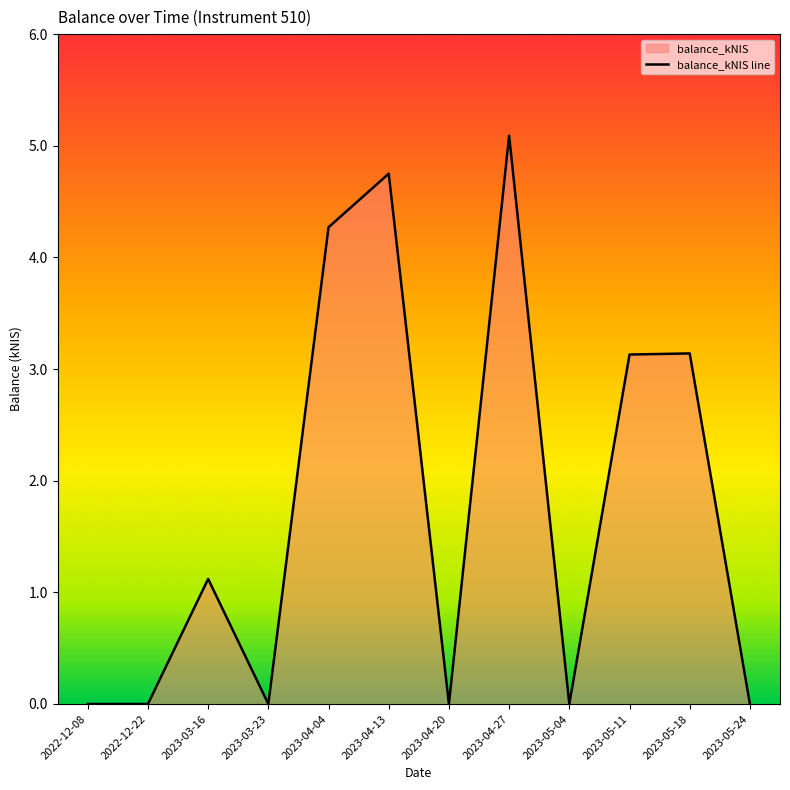

List the labels in order of value, largest first.

2023-04-27, 2023-04-13, 2023-04-04, 2023-05-18, 2023-05-11, 2023-03-16, 2022-12-08, 2022-12-22, 2023-03-23, 2023-04-20, 2023-05-04, 2023-05-24